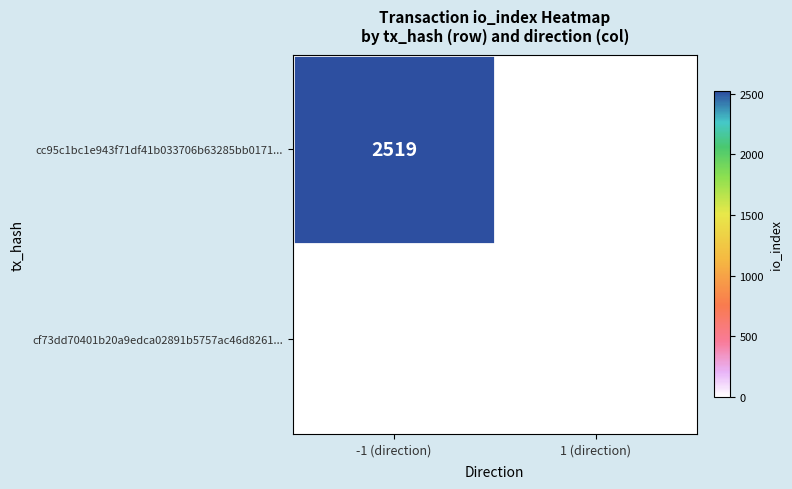

The cc95c1bc1e943f71df41b033706b63285bb0171... series shows 1476 at -1 (direction). True or false?

False